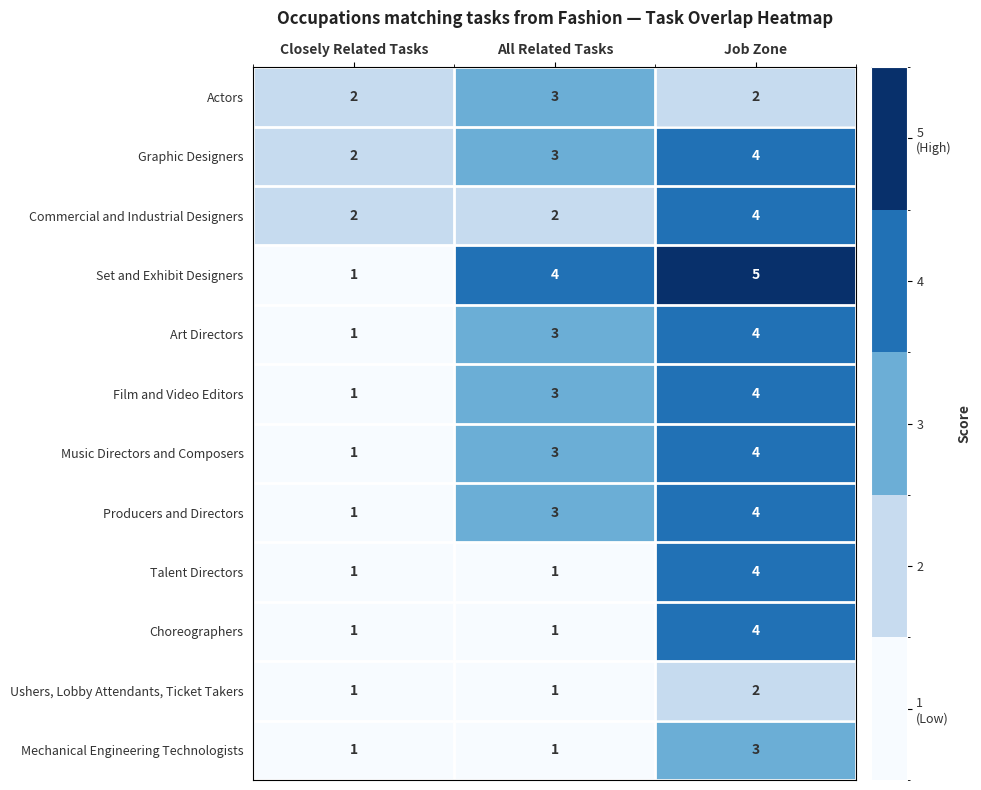

Between Closely Related Tasks and All Related Tasks, which series saw the biggest shift?

Set and Exhibit Designers